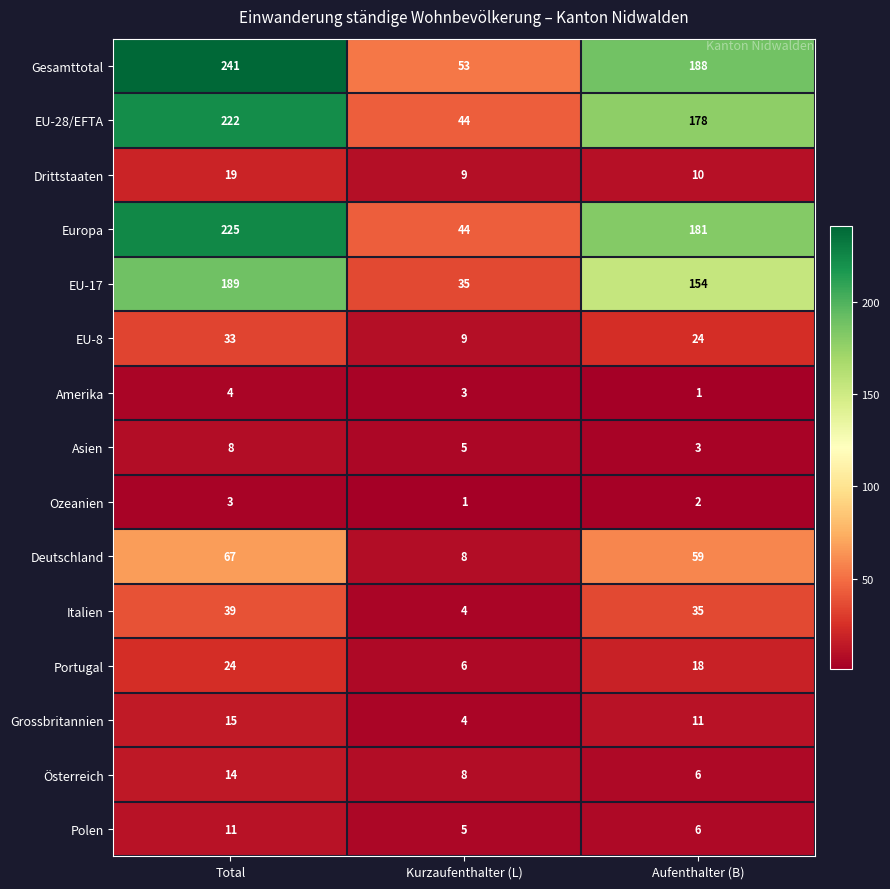

Which series has the largest total across all categories?

Gesamttotal